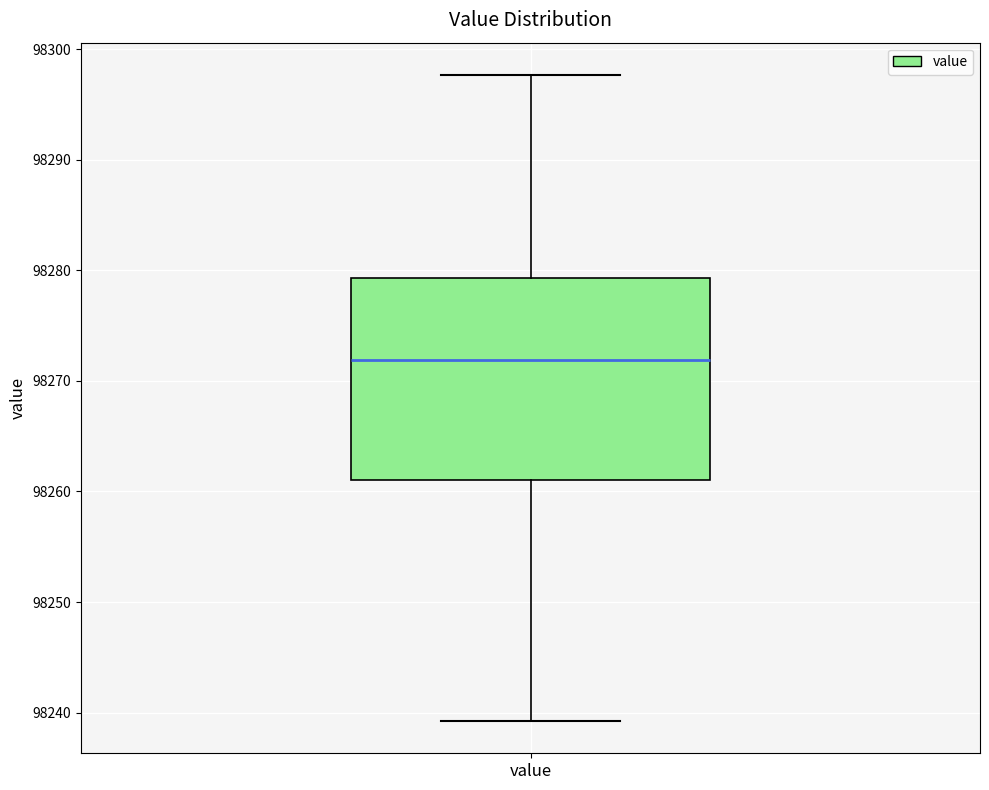

Where does the median line of the box for value sit on the y-axis? The values are not printed on the chart, so give them approximately, as read against the axis.

98272